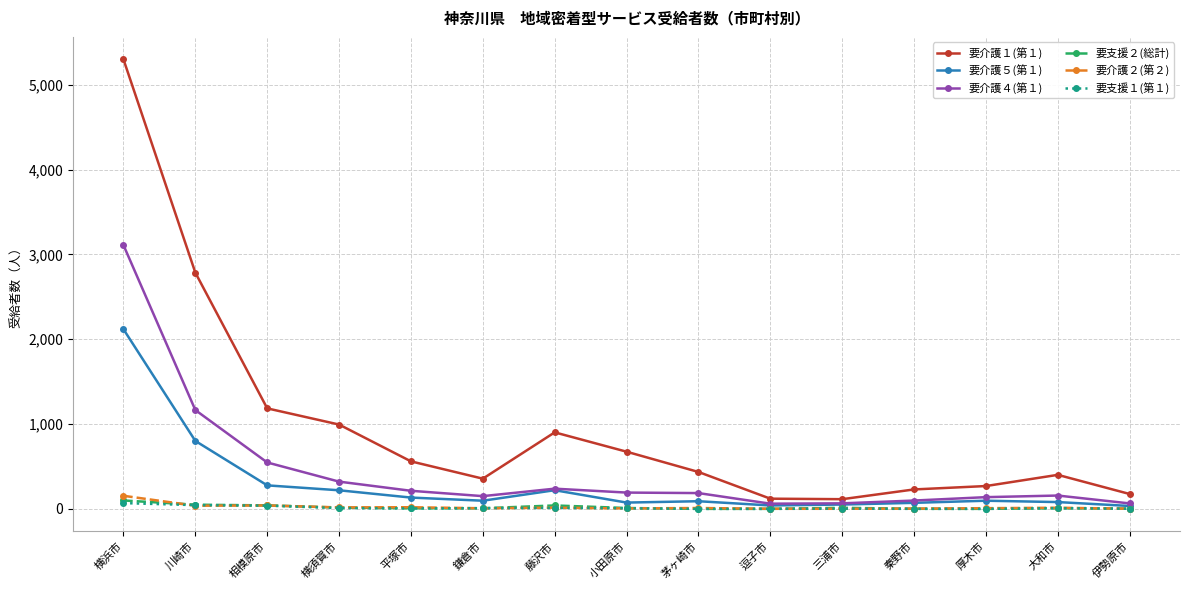

What is the label of the 1st point from the left?

横浜市